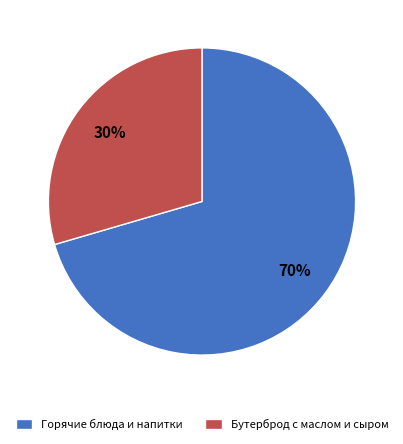

Is there a majority slice in this chart?

Yes